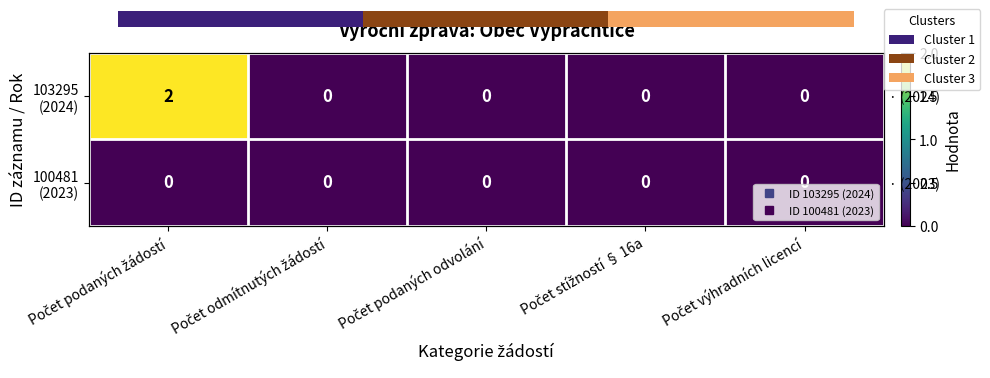

Rank the series by their maximum value, from highest to lowest.

103295 (2024), 100481 (2023)